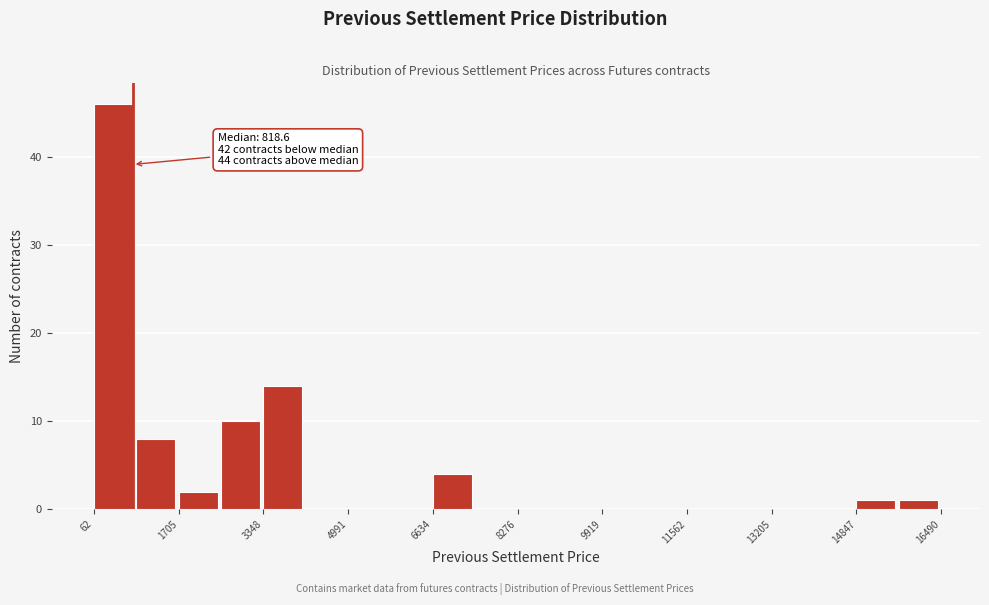

Which range on the x-axis has the tallest bar?

0 to 800